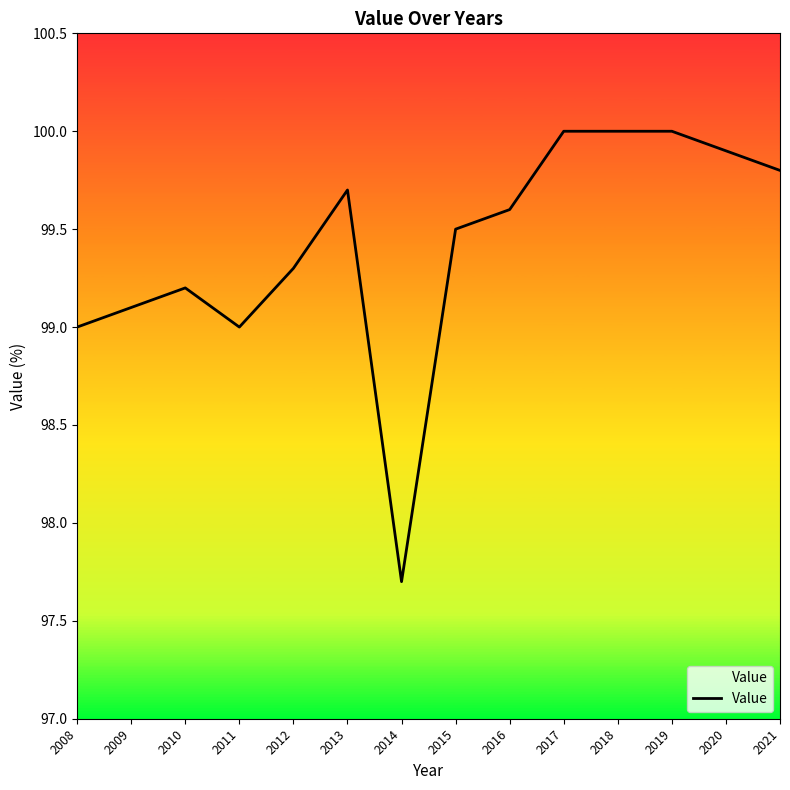

What is the sum of all values?

1391.8